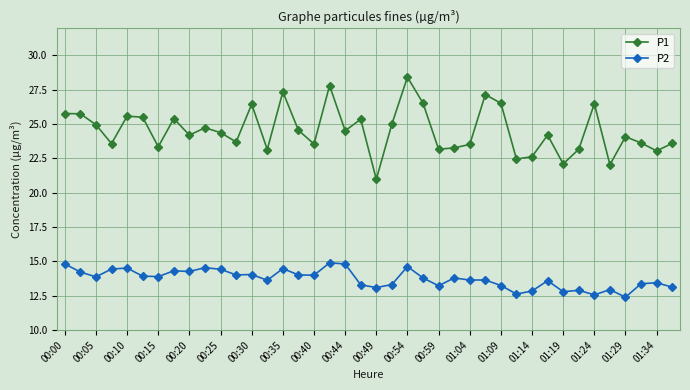

What is the lowest value of the P2 series?

12.4